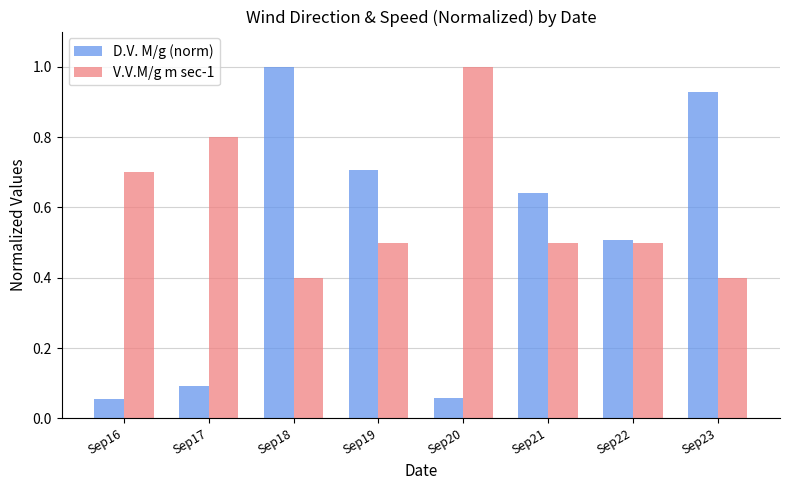

What is the maximum value for D.V. M/g (norm)?

1.0